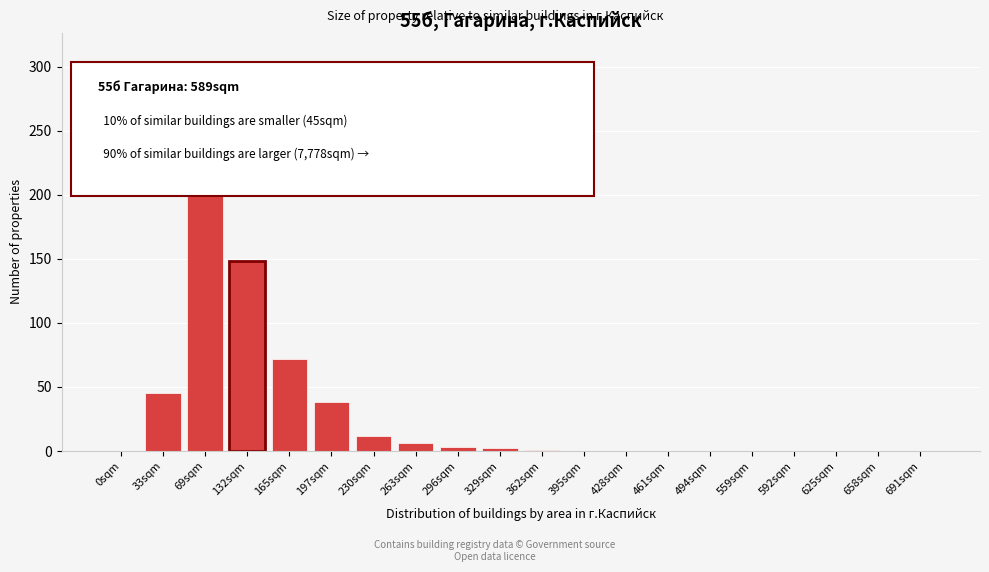

Between 165sqm and 132sqm, which is larger?

132sqm